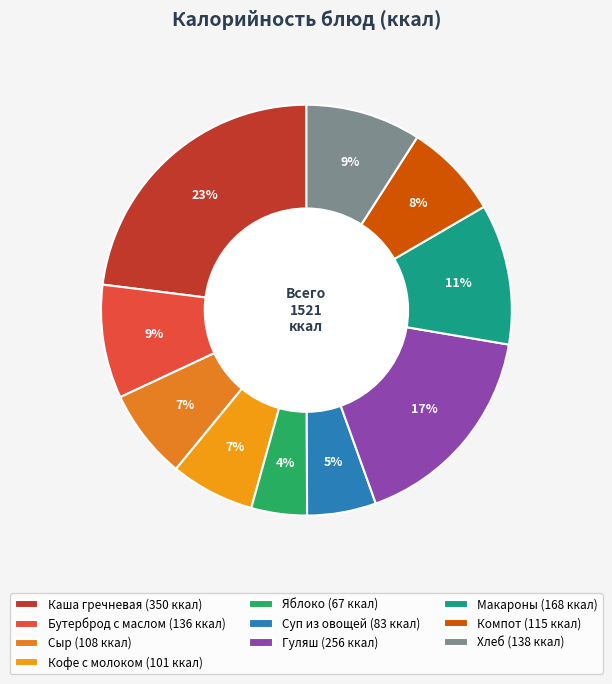

To the nearest percent, what portion does Каша гречневая represent?

23%